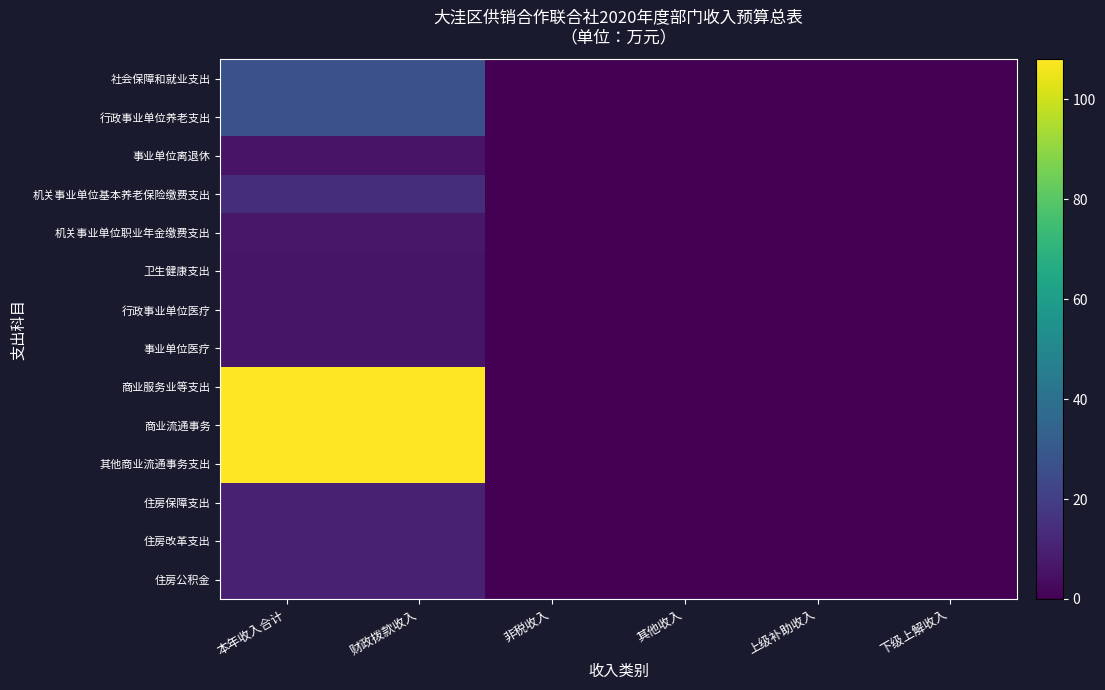

At 下级上解收入, list the series in order from smallest to largest.

社会保障和就业支出, 行政事业单位养老支出, 事业单位离退休, 机关事业单位基本养老保险缴费支出, 机关事业单位职业年金缴费支出, 卫生健康支出, 行政事业单位医疗, 事业单位医疗, 商业服务业等支出, 商业流通事务, 其他商业流通事务支出, 住房保障支出, 住房改革支出, 住房公积金